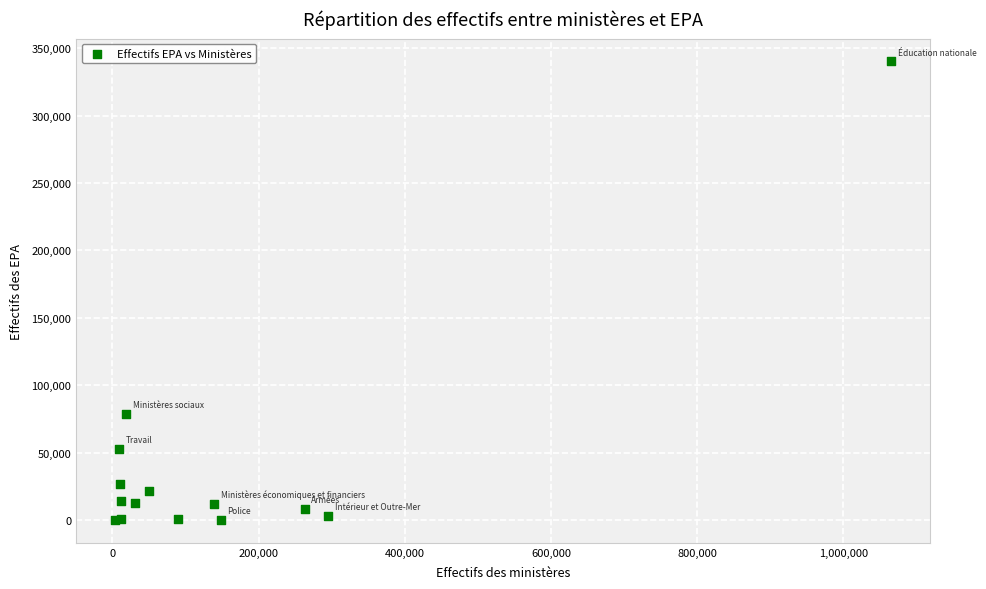

What Y value in the scatter plot is closest to 170157?

78833